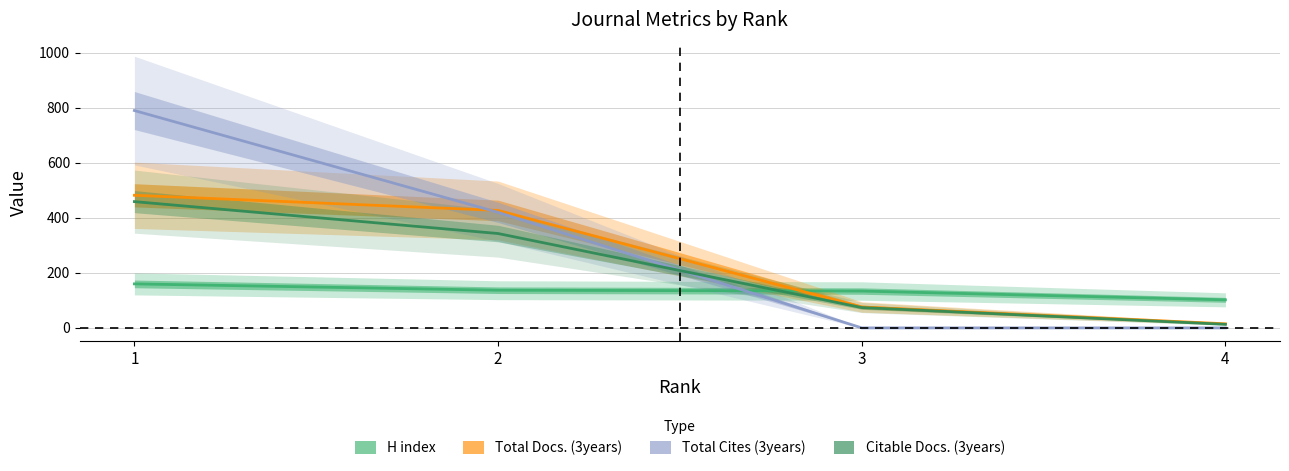

Which series ends up on top after the final intersection of Citable Docs. (3years) and Total Cites (3years)?

Citable Docs. (3years)